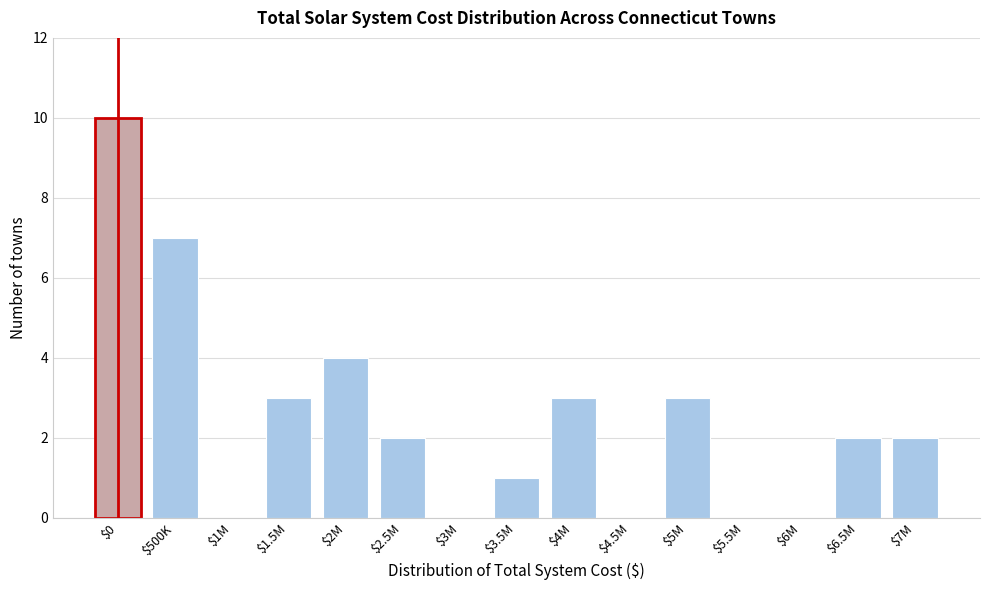

Which label corresponds to the largest value in the chart?

$0